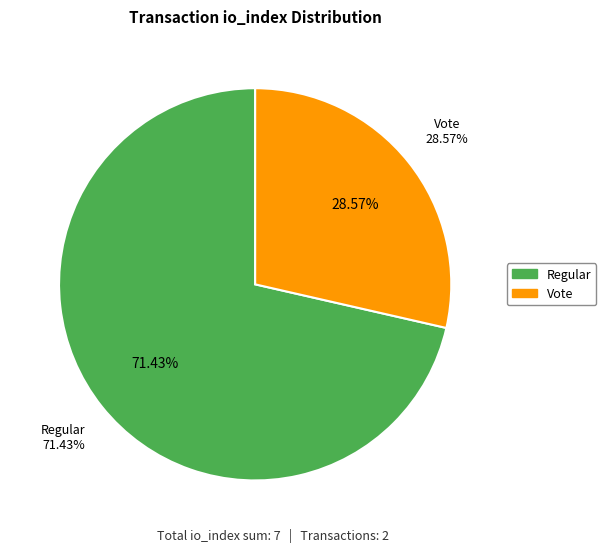

Which slice represents more than half of the pie?

Regular (io_index=5)